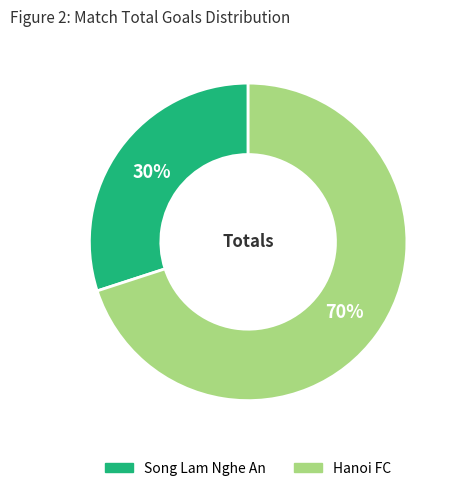

Combined, do Song Lam Nghe An and Hanoi FC account for over 50%?

Yes